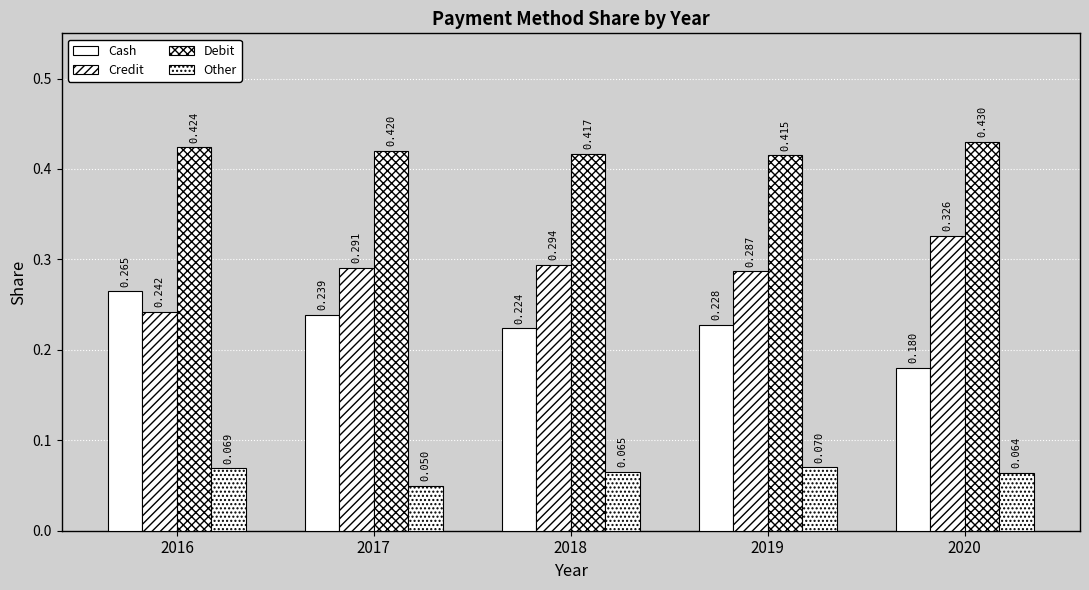

At which label is Debit closest to 0?

2019